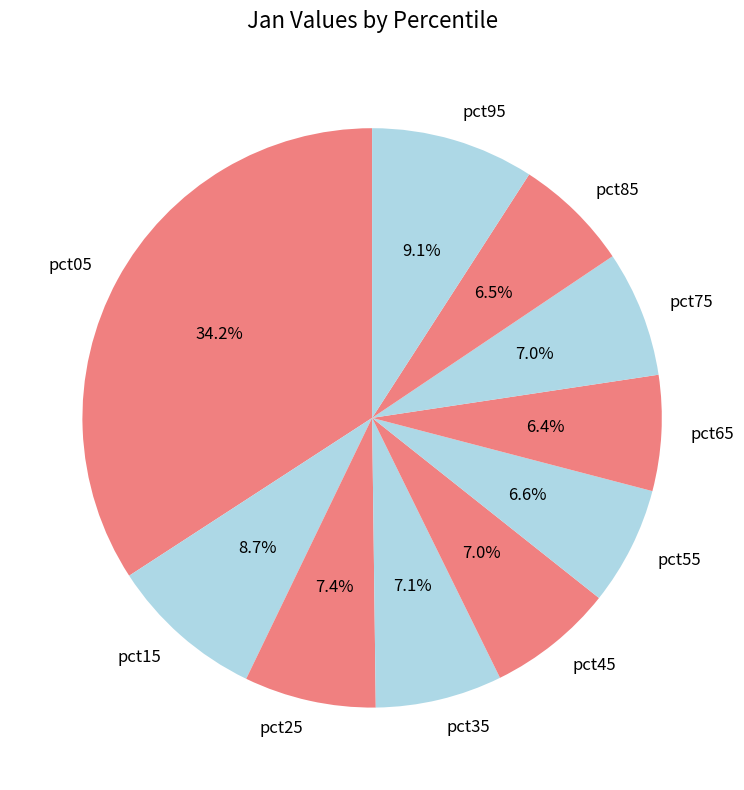

Between pct05 and pct75, which is larger?

pct05